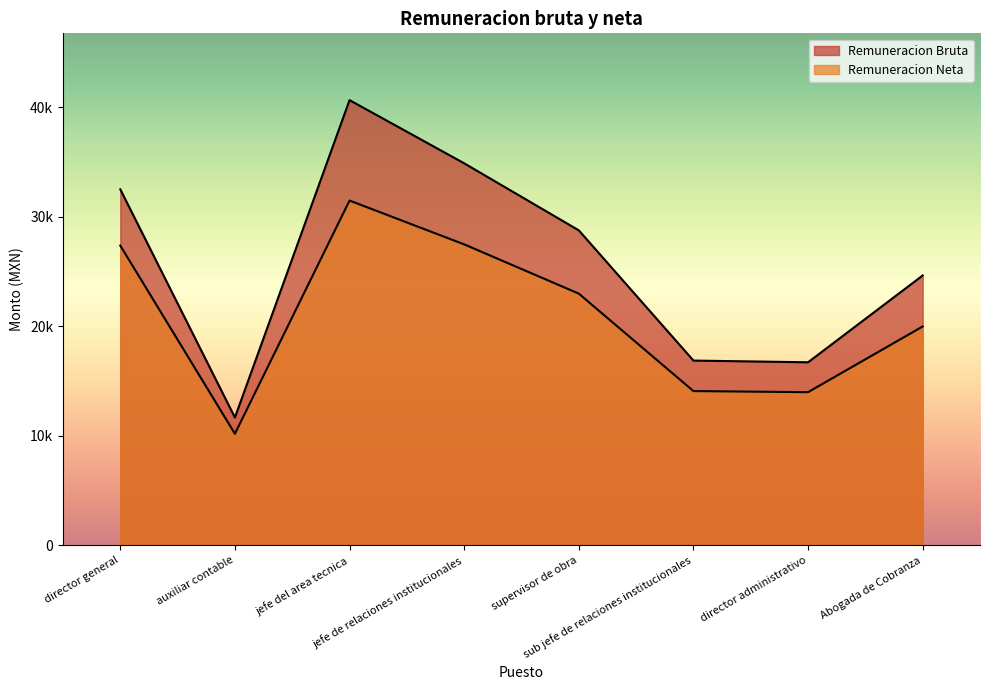

What is the spread (max minus min) of values at auxiliar contable?

1484.2